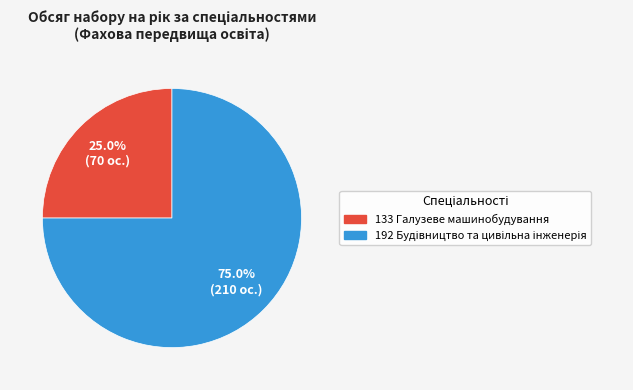

Does any single category account for the majority?

Yes